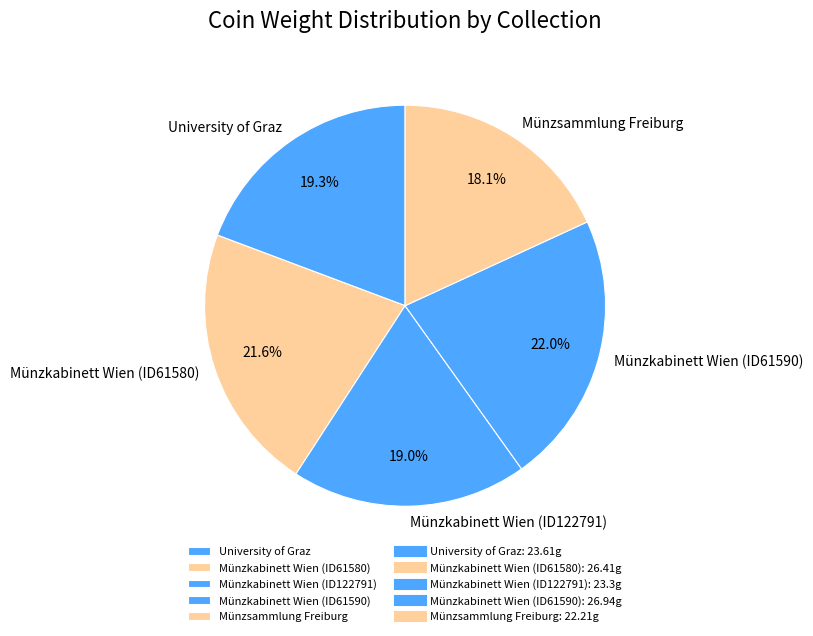

The Münzkabinett Wien (ID61580) slice represents 14% of the pie. True or false?

False